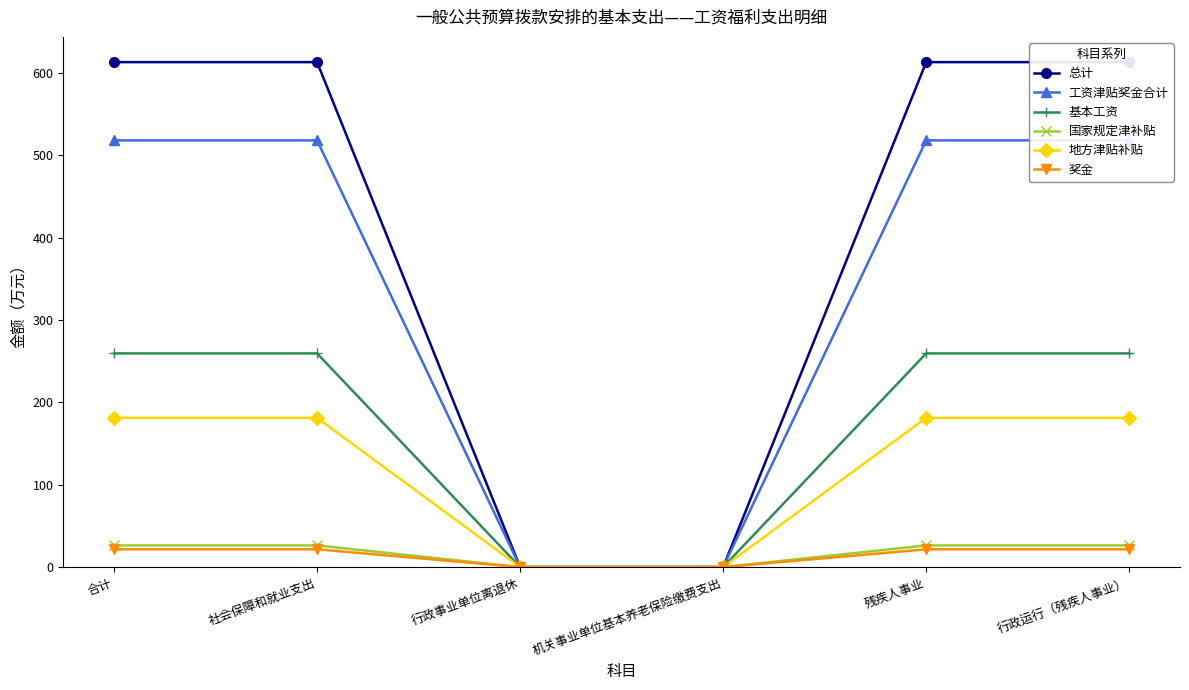

How many lines are shown in the chart?

6